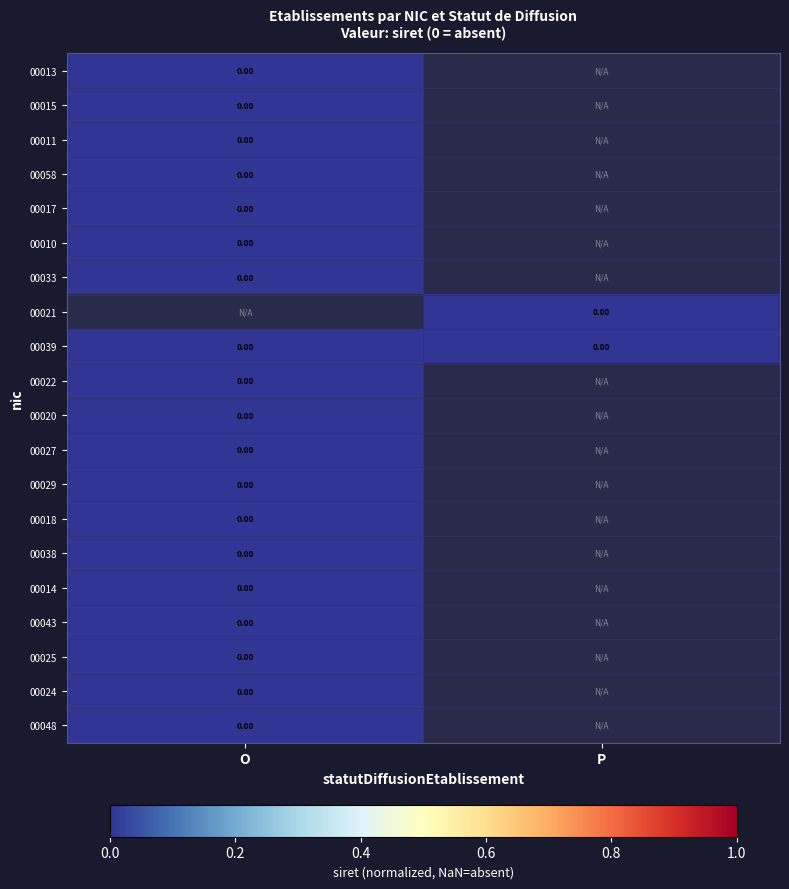

True or false: 00013 has a value of 0.0 at O.

True